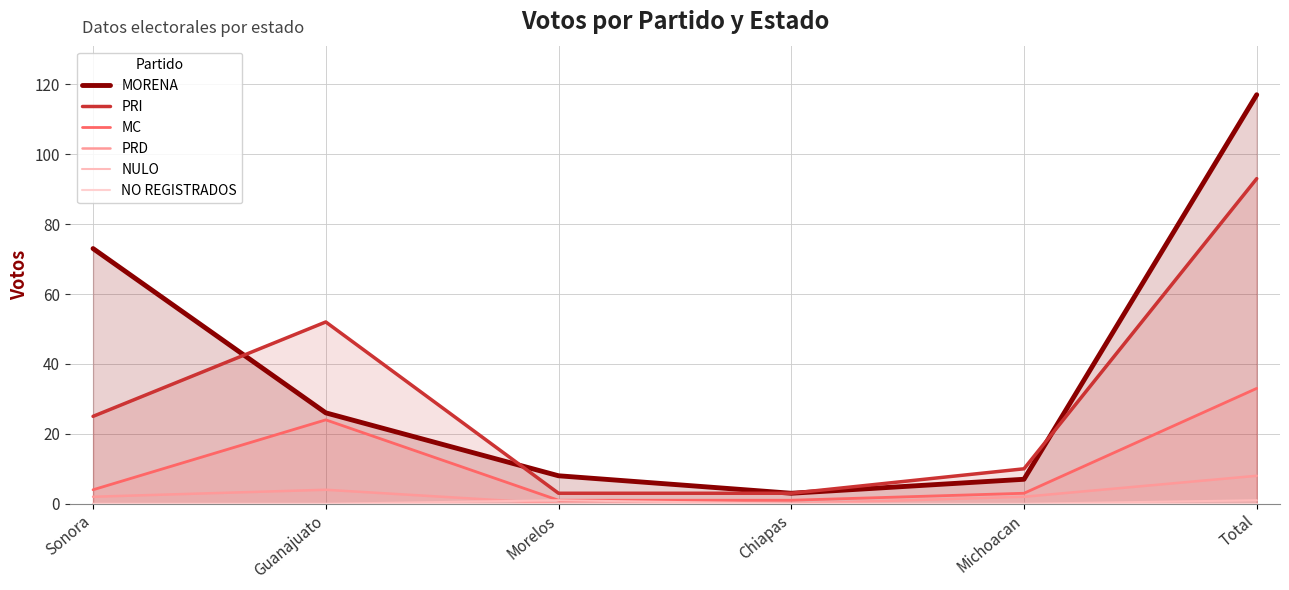

Reading right to left, extract all data points from this chart.

MORENA: Total=117	Michoacan=7	Chiapas=3	Morelos=8	Guanajuato=26	Sonora=73
PRI: Total=93	Michoacan=10	Chiapas=3	Morelos=3	Guanajuato=52	Sonora=25
MC: Total=33	Michoacan=3	Chiapas=1	Morelos=1	Guanajuato=24	Sonora=4
PRD: Total=8	Michoacan=2	Chiapas=0	Morelos=0	Guanajuato=4	Sonora=2
NULO: Total=1	Michoacan=0	Chiapas=0	Morelos=1	Guanajuato=0	Sonora=0
NO REGISTRADOS: Total=0	Michoacan=0	Chiapas=0	Morelos=0	Guanajuato=0	Sonora=0